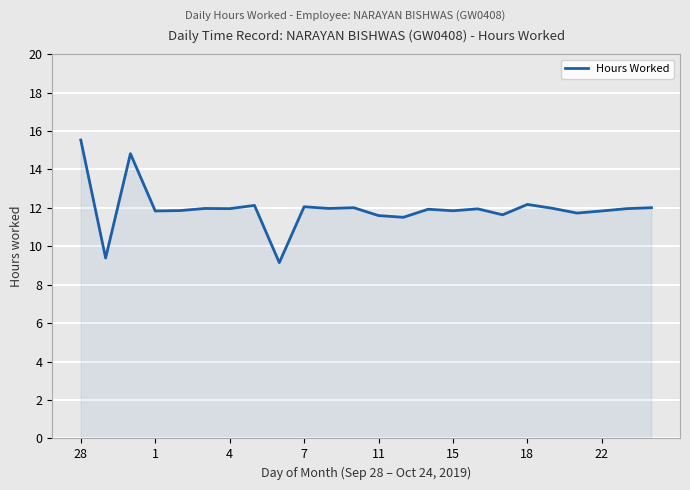

What is the maximum value shown in the chart?

15.5